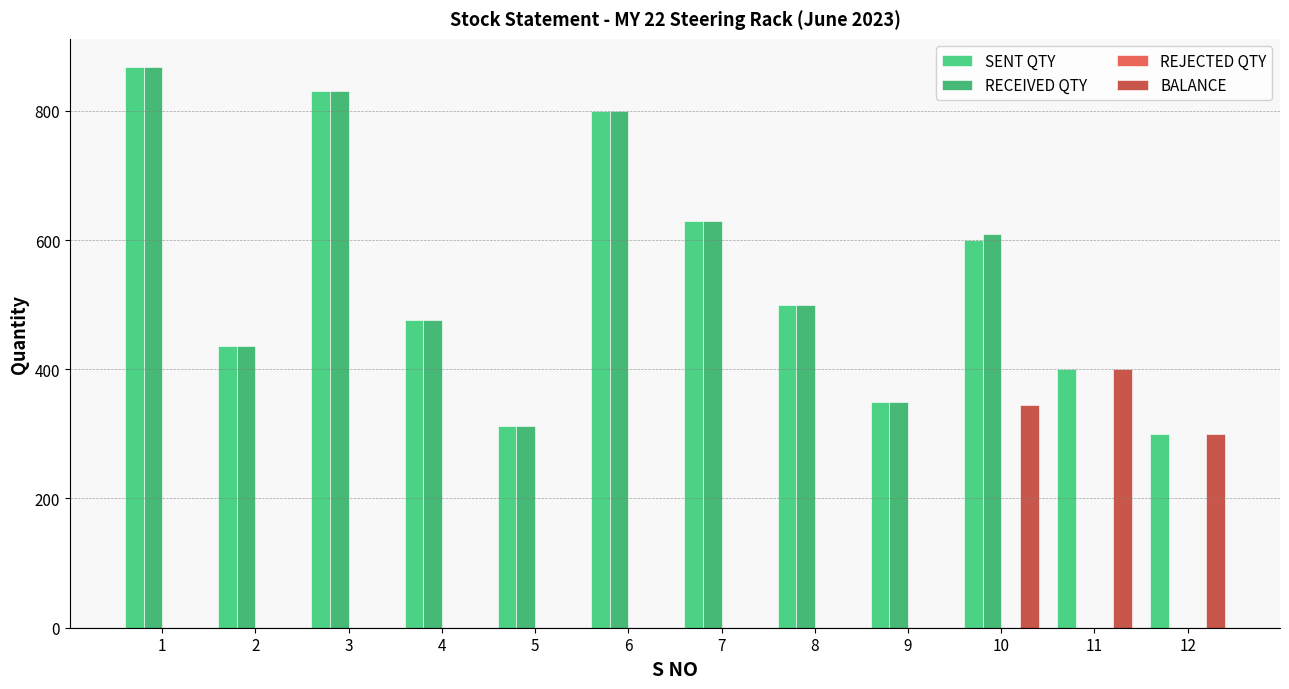

Reading left to right, what are all the values shown in this chart?

SENT QTY: 868	436	831	477	312	800	630	500	350	600	400	300
RECEIVED QTY: 868	436	831	477	312	800	630	500	350	610	0	0
REJECTED QTY: 0	0	0	0	0	0	0	0	0	0	0	0
BALANCE: 0	0	0	0	0	0	0	0	0	345	400	300